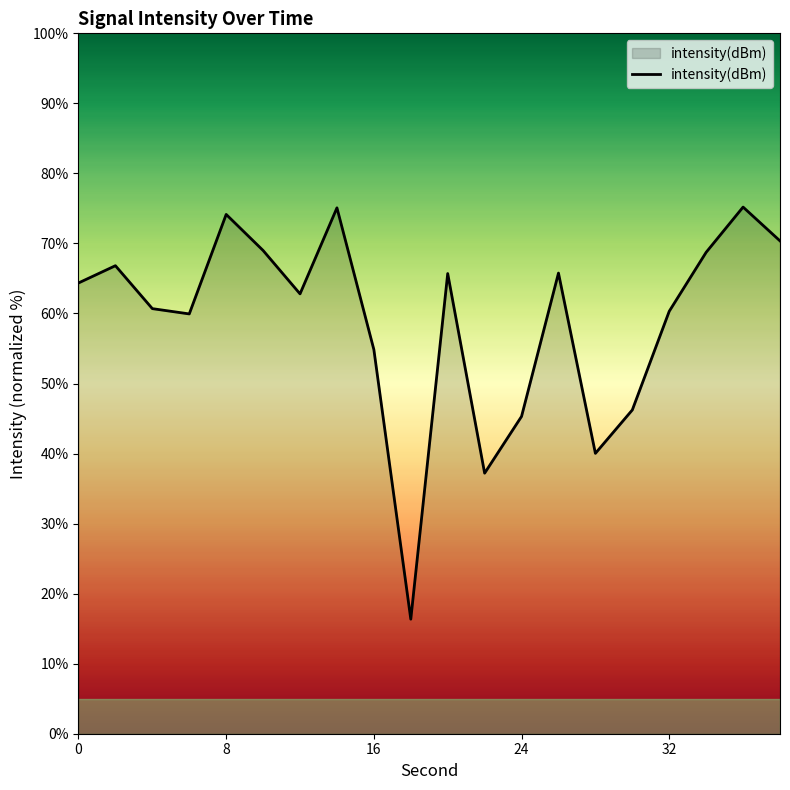

What is the minimum value shown in the chart?

16.4